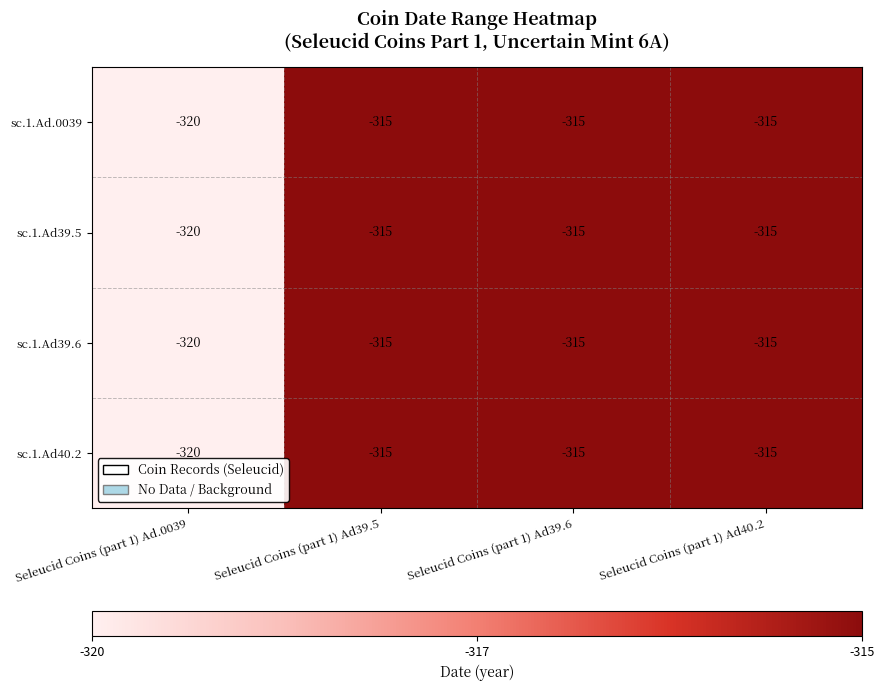

Which label corresponds to the smallest value in the chart?

Seleucid Coins (part 1) Ad.0039